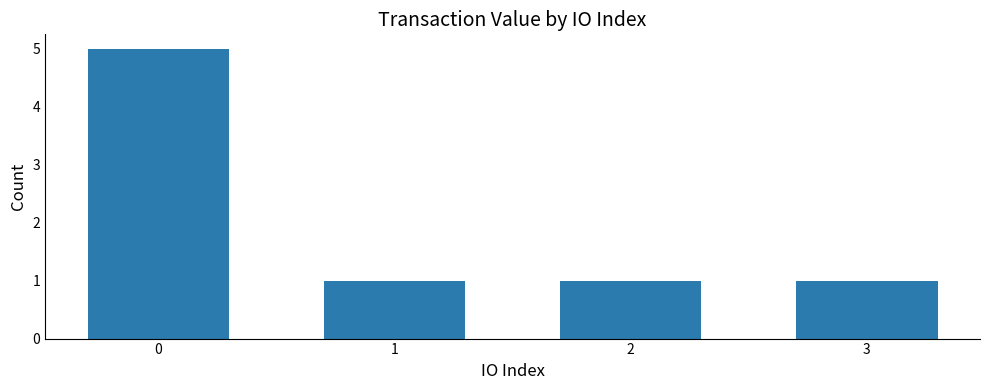

What is the ratio of the value at 1 to the value at 3?

1.0